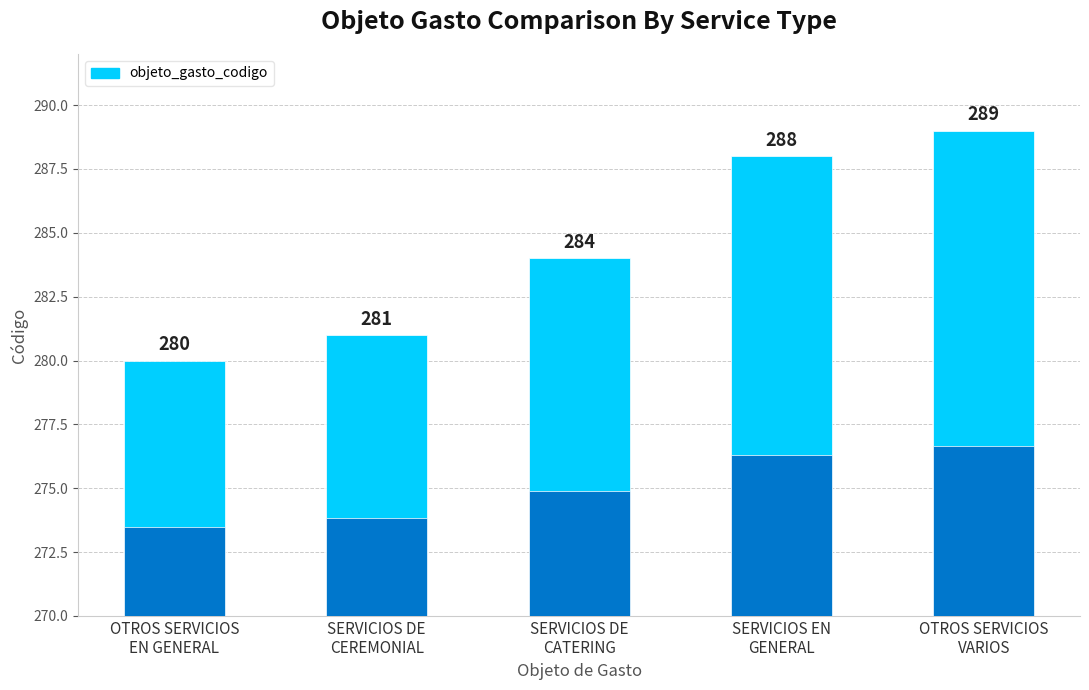

List the labels in order of value, largest first.

OTROS SERVICIOS
VARIOS, SERVICIOS EN
GENERAL, SERVICIOS DE
CATERING, SERVICIOS DE
CEREMONIAL, OTROS SERVICIOS
EN GENERAL